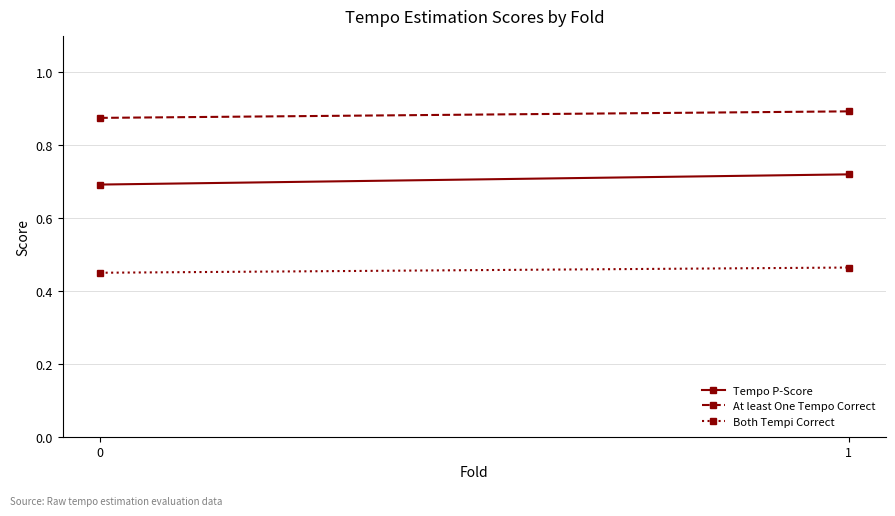

How many data points does each series have?

2